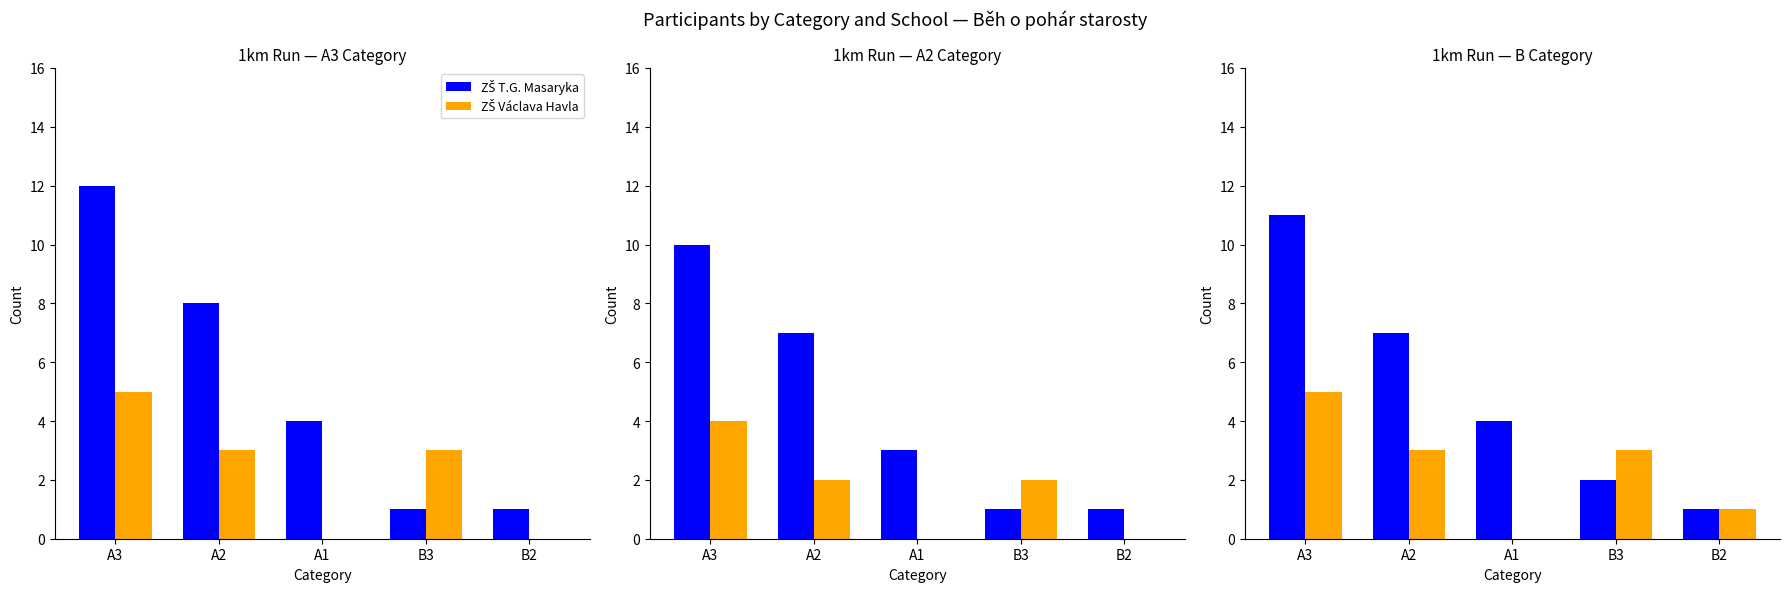

At which category is the sum across all series the highest?

A3